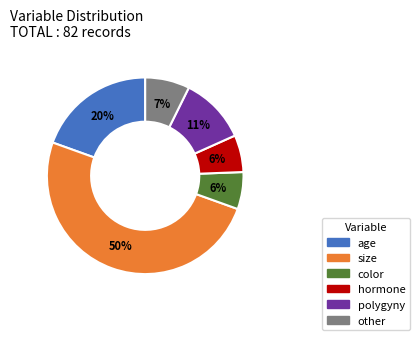

Between color and size, which is larger?

size